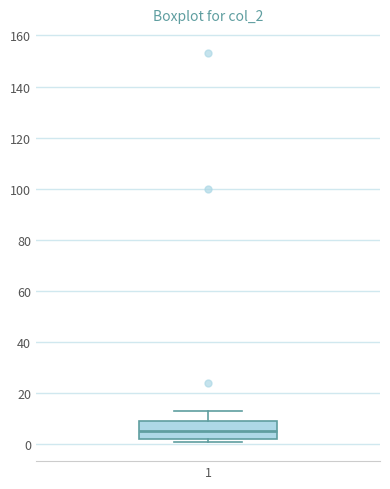

Where does the median line of the box at x = 1 sit on the y-axis? The values are not printed on the chart, so give them approximately, as read against the axis.

6